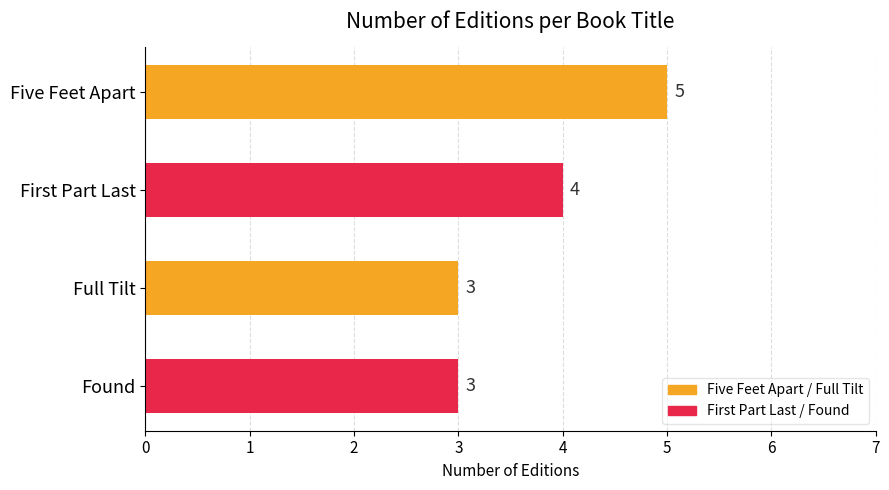

What is the sum of the values at First Part Last and Five Feet Apart?

9